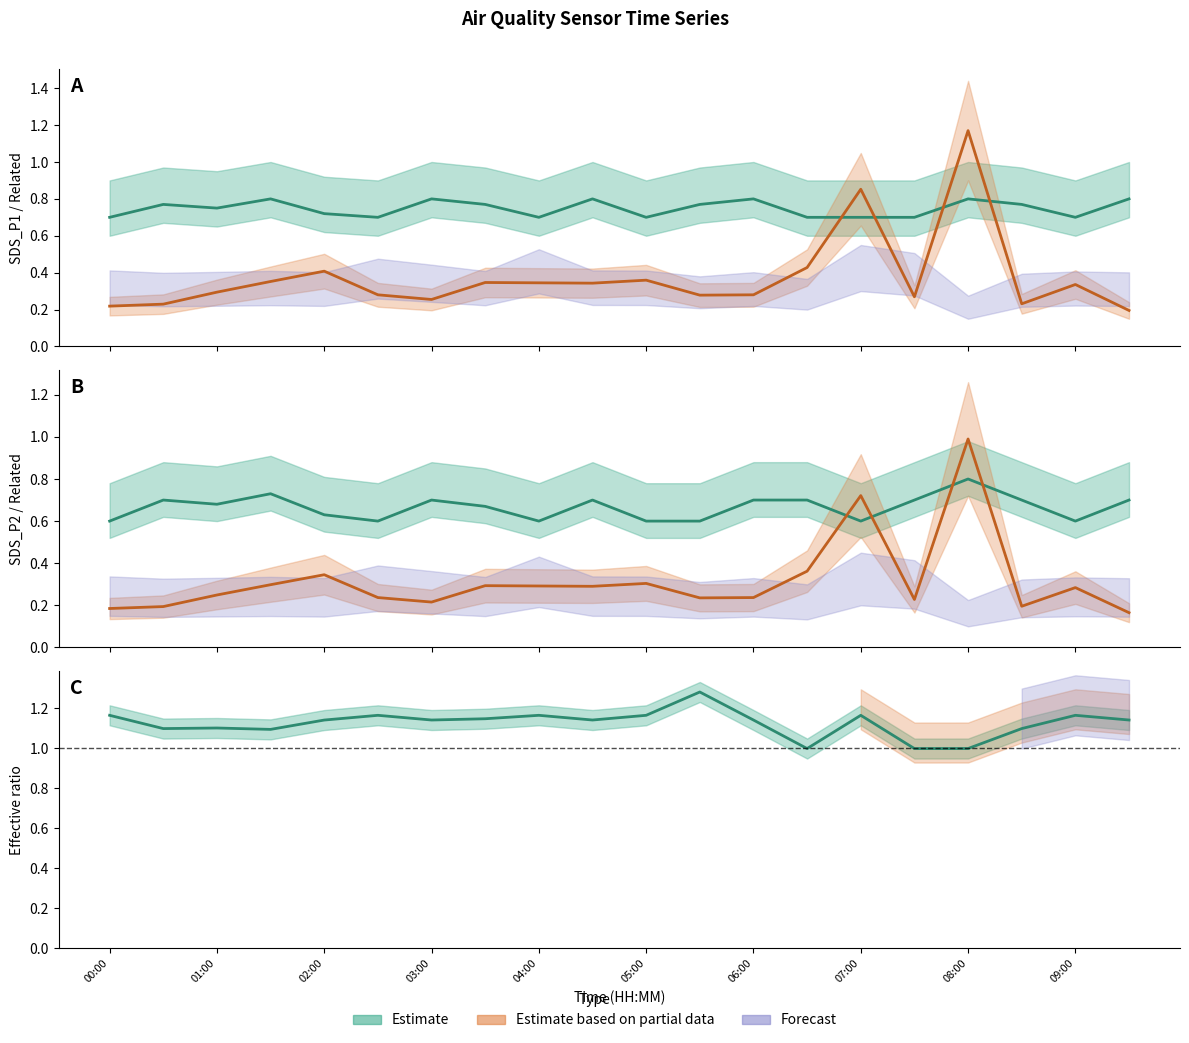

True or false: SDS_P1 center and Max_cycle center intersect in this chart.

True